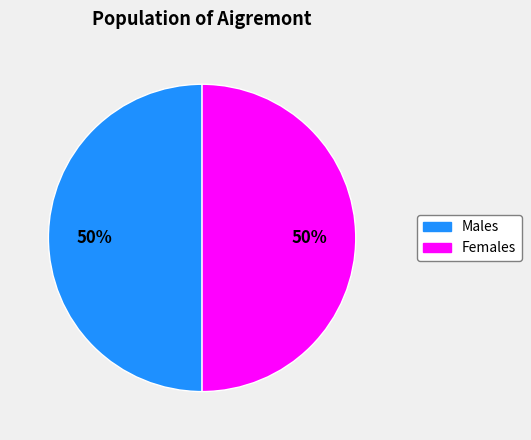

To the nearest percent, what is the average slice percentage?

50%